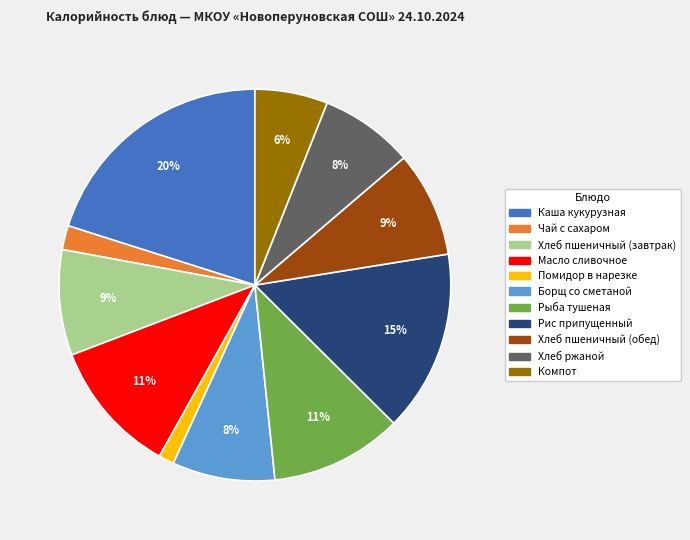

Which slice is the smallest?

Помидор в нарезке